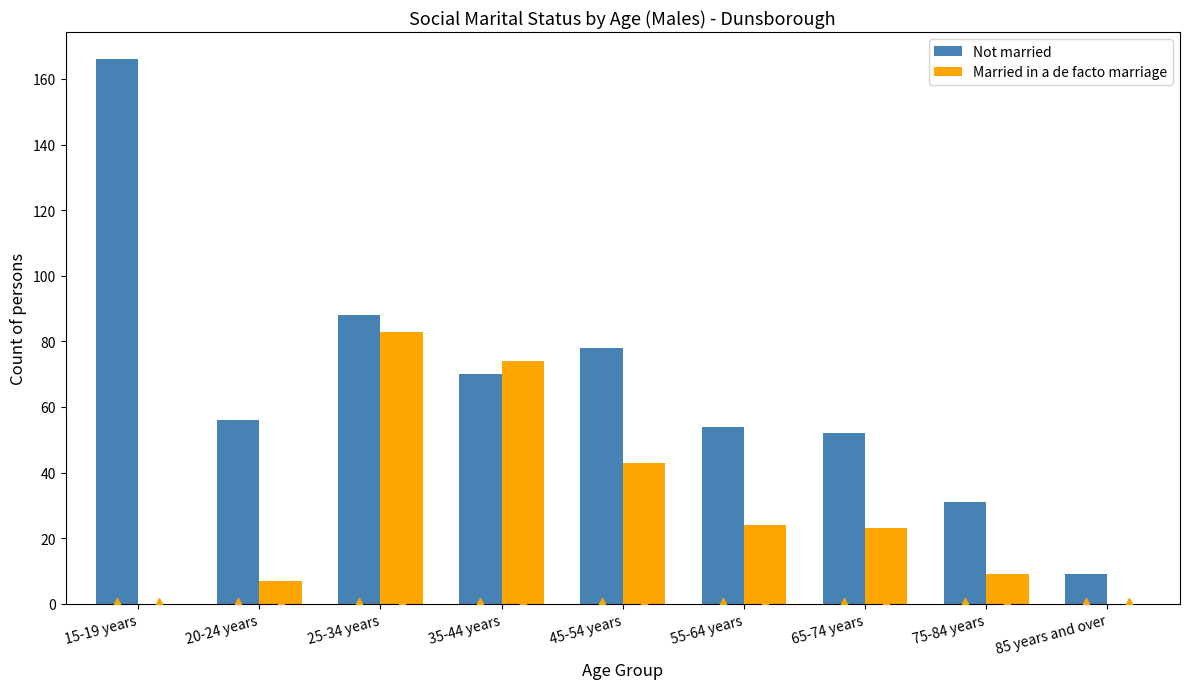

What is the sum of all Not married values?

604